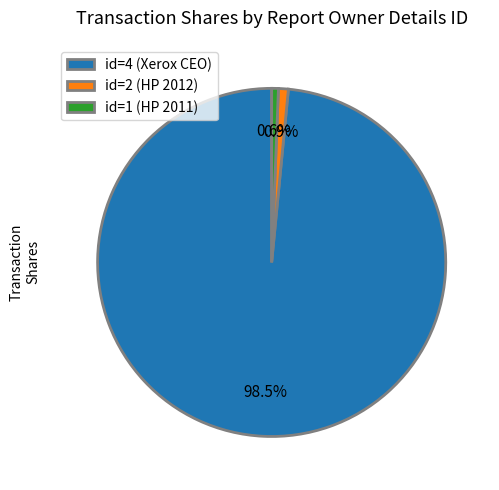

What is the largest slice in the pie chart?

id=4 (Xerox CEO)